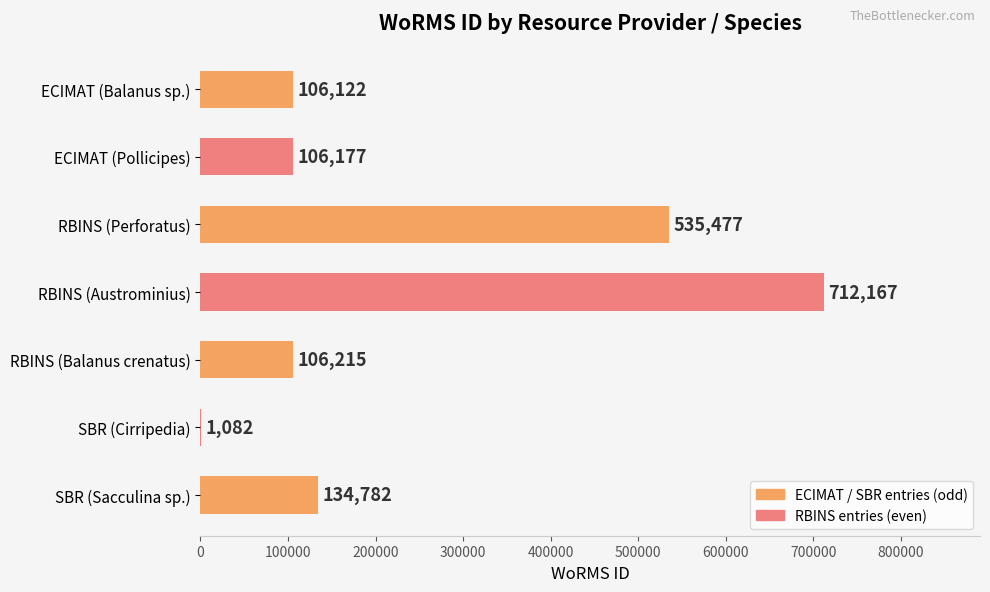

Are the bars horizontal?

Yes